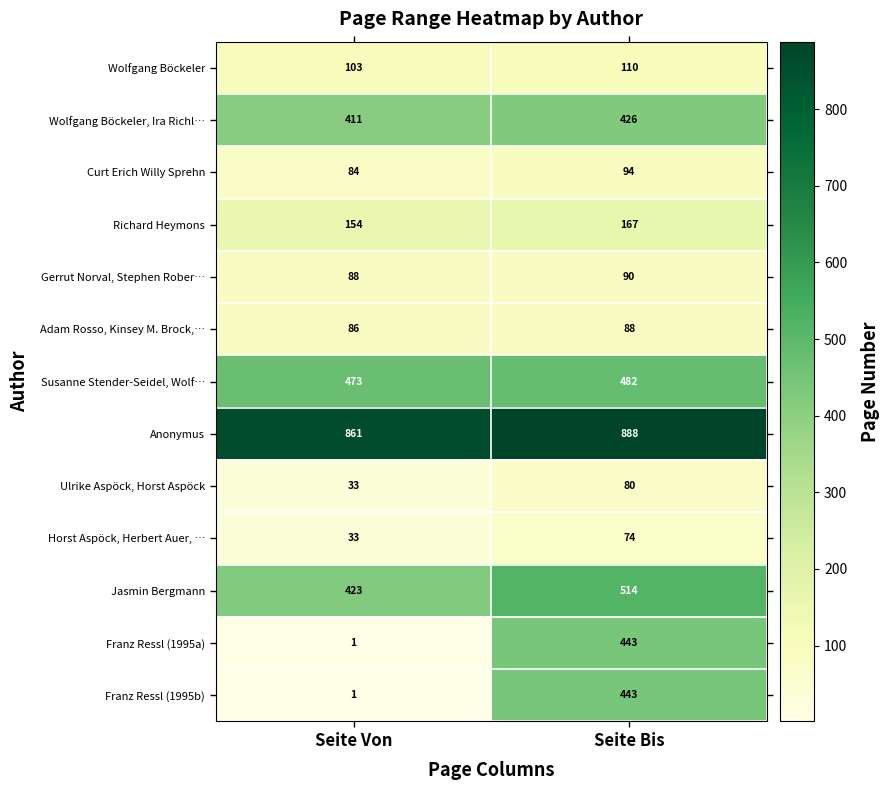

What is the difference between the highest and lowest values at Seite Bis?

814